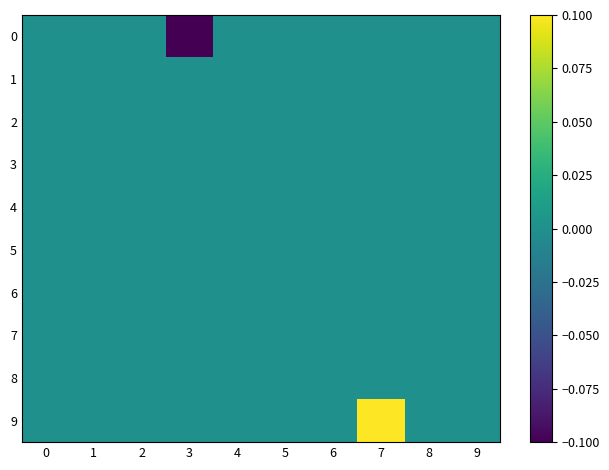

Reading left to right, extract all data points from this chart.

0: 0=0.0	1=0.0	2=0.0	3=-0.1	4=0.0	5=0.0	6=0.0	7=0.0	8=0.0	9=0.0
1: 0=0.0	1=0.0	2=0.0	3=0.0	4=0.0	5=0.0	6=0.0	7=0.0	8=0.0	9=0.0
2: 0=0.0	1=0.0	2=0.0	3=0.0	4=0.0	5=0.0	6=0.0	7=0.0	8=0.0	9=0.0
3: 0=0.0	1=0.0	2=0.0	3=0.0	4=0.0	5=0.0	6=0.0	7=0.0	8=0.0	9=0.0
4: 0=0.0	1=0.0	2=0.0	3=0.0	4=0.0	5=0.0	6=0.0	7=0.0	8=0.0	9=0.0
5: 0=0.0	1=0.0	2=0.0	3=0.0	4=0.0	5=0.0	6=0.0	7=0.0	8=0.0	9=0.0
6: 0=0.0	1=0.0	2=0.0	3=0.0	4=0.0	5=0.0	6=0.0	7=0.0	8=0.0	9=0.0
7: 0=0.0	1=0.0	2=0.0	3=0.0	4=0.0	5=0.0	6=0.0	7=0.0	8=0.0	9=0.0
8: 0=0.0	1=0.0	2=0.0	3=0.0	4=0.0	5=0.0	6=0.0	7=0.0	8=0.0	9=0.0
9: 0=0.0	1=0.0	2=0.0	3=0.0	4=0.0	5=0.0	6=0.0	7=0.1	8=0.0	9=0.0